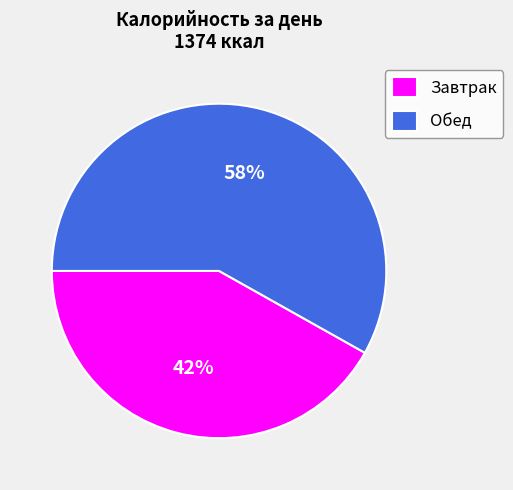

True or false: Завтрак accounts for 30% of the total.

False